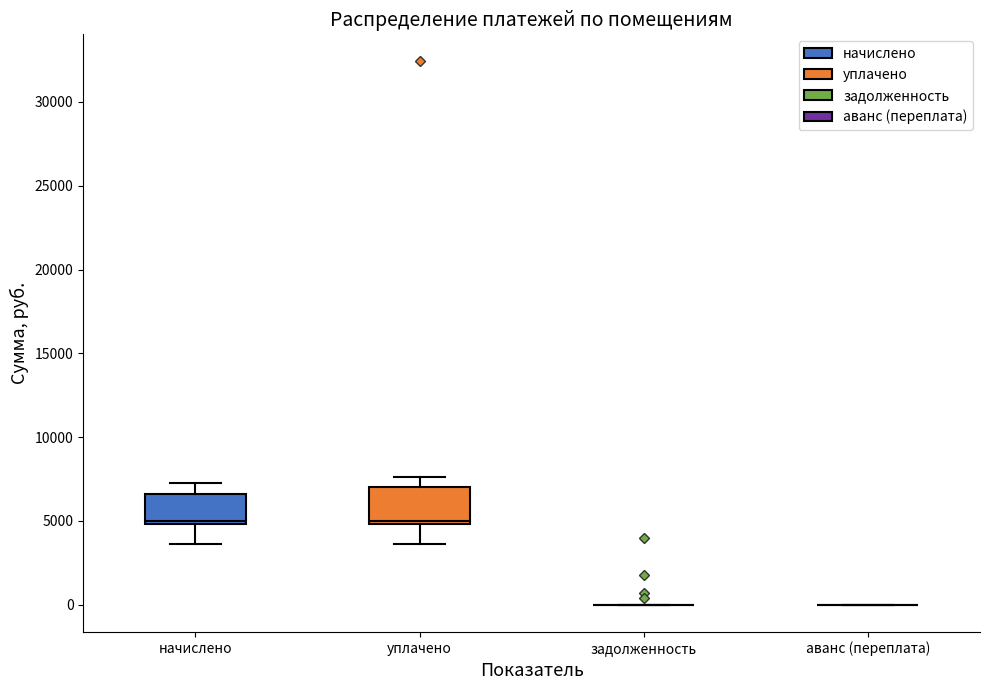

Reading left to right, read every box against the y-axis: the position of its median line, the range the box covers, and the ends of its whiskers. The values are not printed on the chart, so give them approximately, as read against the axis.

начислено: median 5000, box 5000 to 6500, whiskers 3500 to 7500
уплачено: median 5000 (just above the box's lower edge), box 5000 to 7000, whiskers 3500 to 7500
задолженность: box collapsed to a line at 0, whiskers 0 to 0
аванс (переплата): box collapsed to a line at 0, whiskers 0 to 0